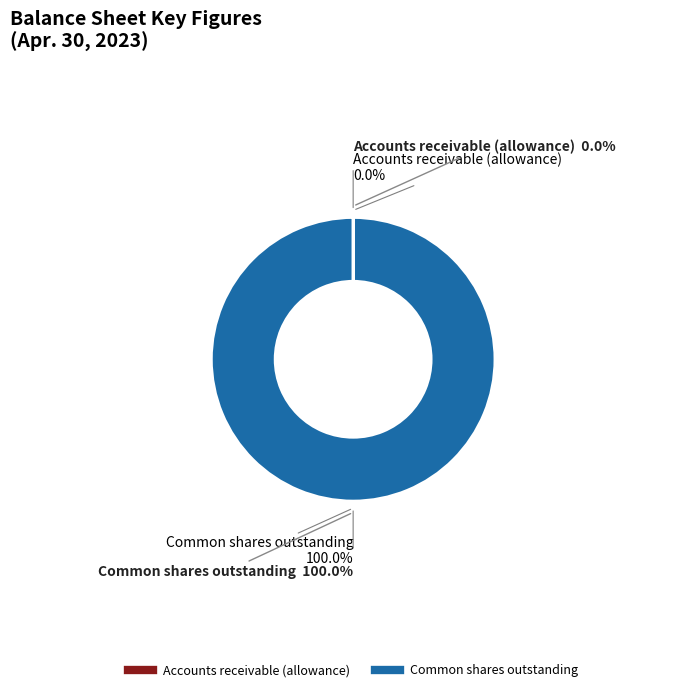

Between Accounts receivable (allowance) and Common shares outstanding, which is larger?

Common shares outstanding